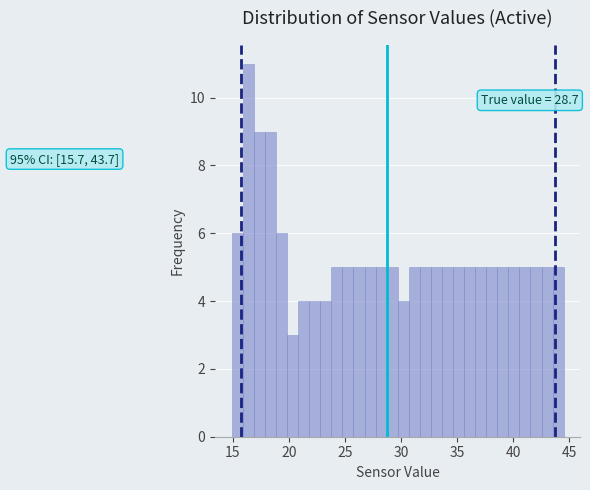

Around what value on the x-axis is the tallest bar? Give the approximate position of its centre, as read against the axis.

16.5